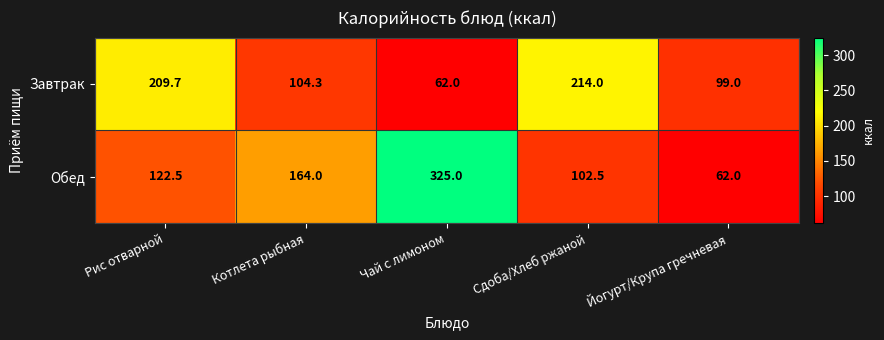

Between Котлета рыбная and Йогурт/Крупа гречневая, which series saw the biggest shift?

Обед